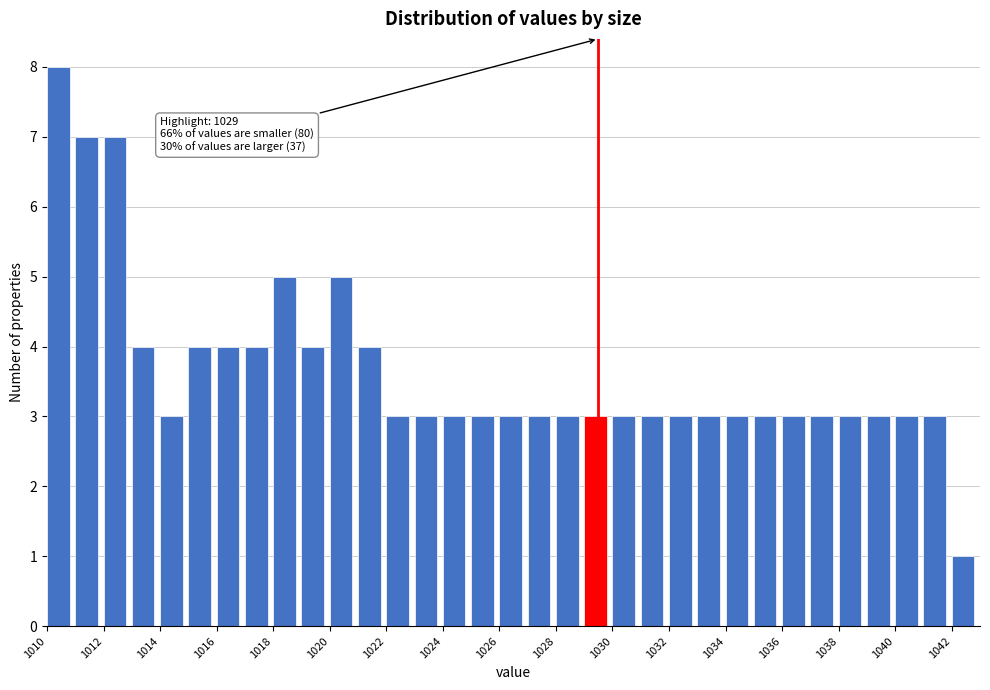

Over which range of the x-axis is the bar tallest?

1010 to 1011